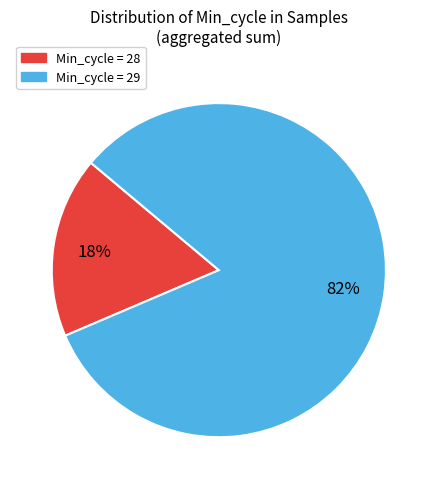

To the nearest percent, what is the average slice percentage?

50%